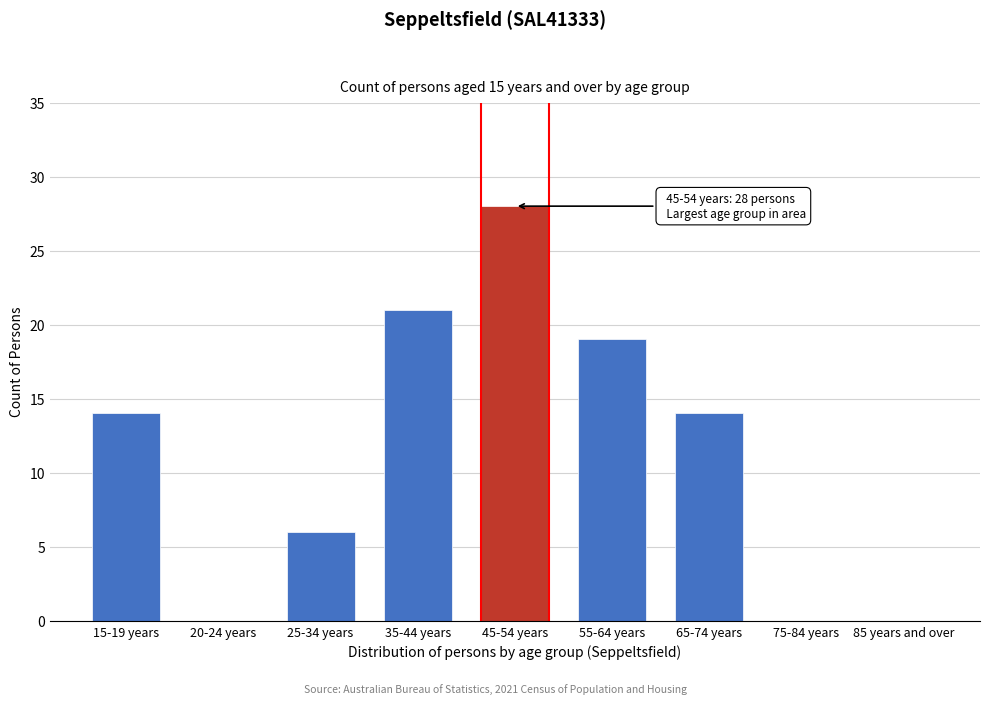

Reading left to right, what are all the values shown in this chart?

15-19 years=14	20-24 years=0	25-34 years=6	35-44 years=21	45-54 years=28	55-64 years=19	65-74 years=14	75-84 years=0	85 years and over=0